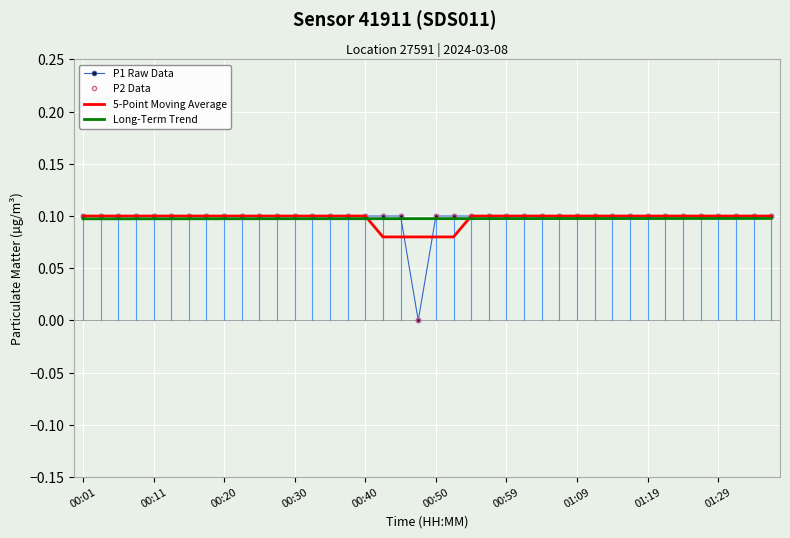

What is the sum of all 5-Point Moving Average values?

3.9